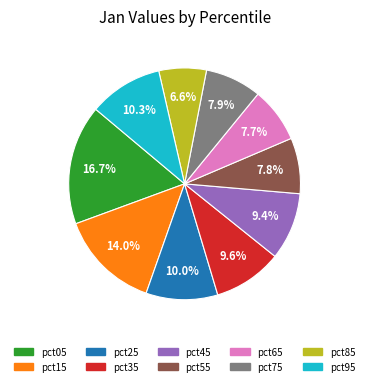

Which category has the smallest portion of the pie?

pct85